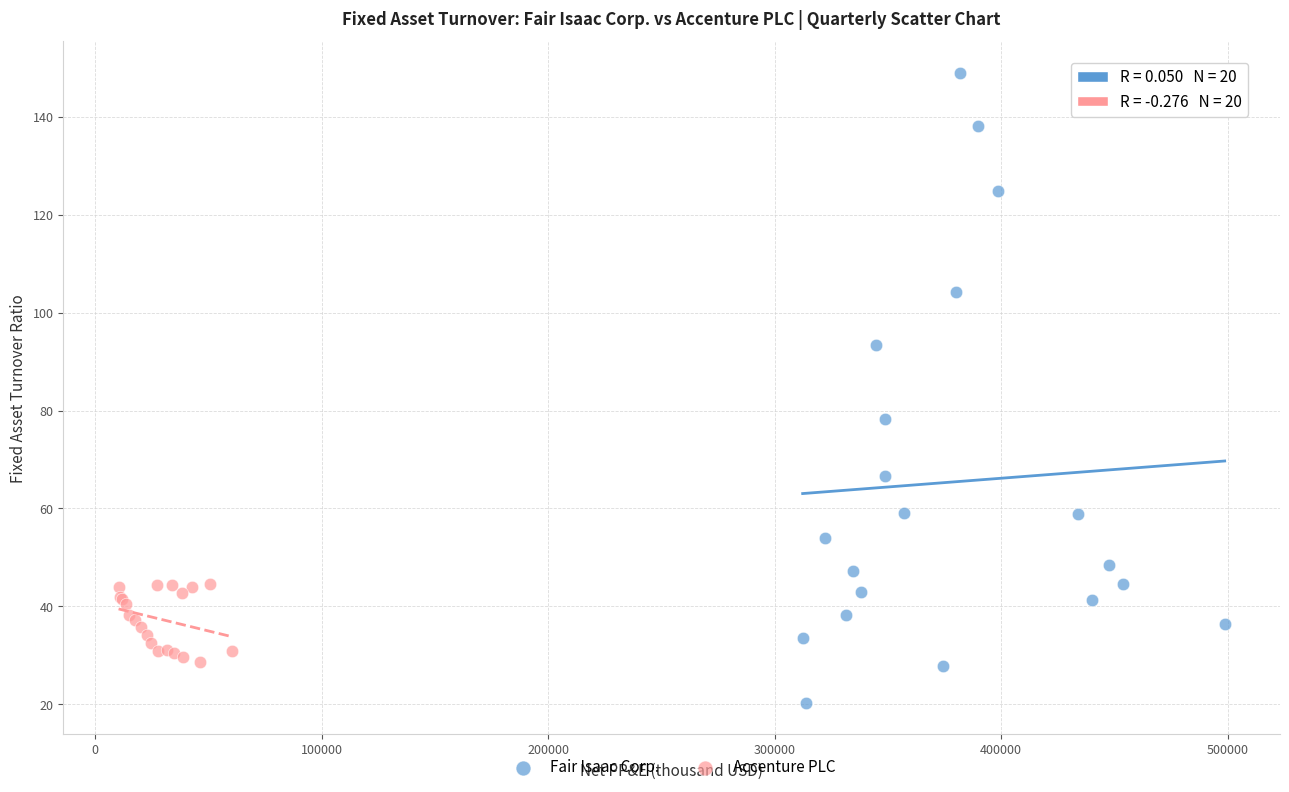

Which series reaches the minimum Y coordinate?

Fair Isaac Corp.